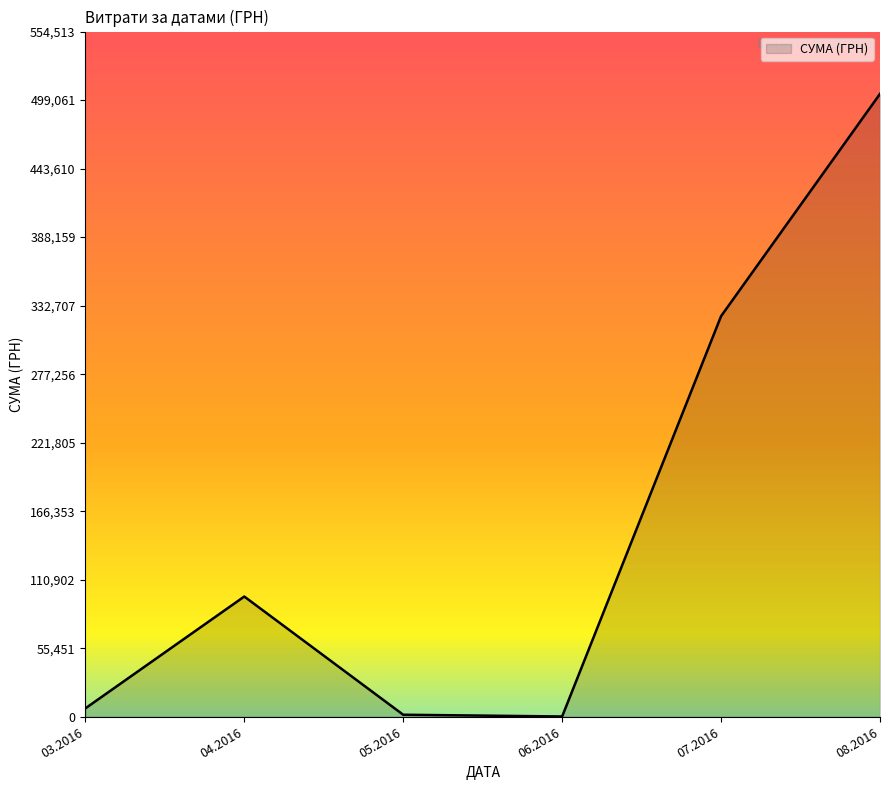

What is the difference between the maximum and minimum values?

503862.8